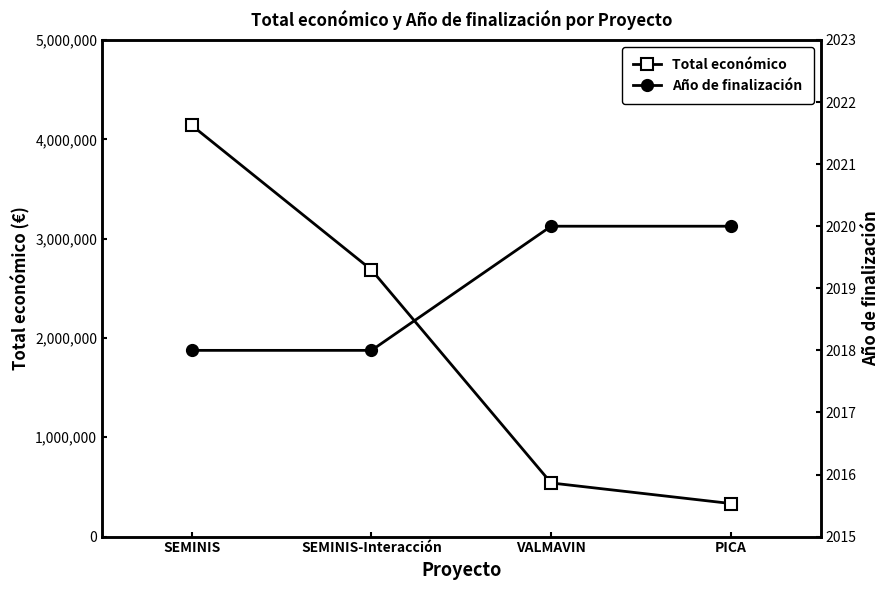

Which series has the largest total across all categories?

Total económico